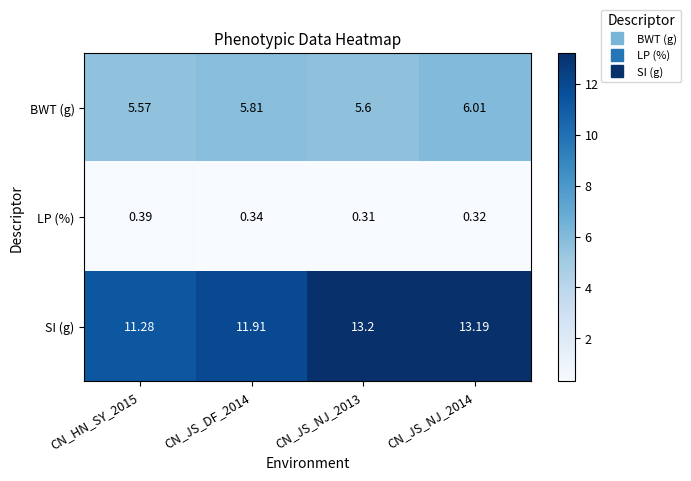

Between CN_JS_NJ_2013 and CN_JS_NJ_2014, which series saw the biggest shift?

BWT (g)